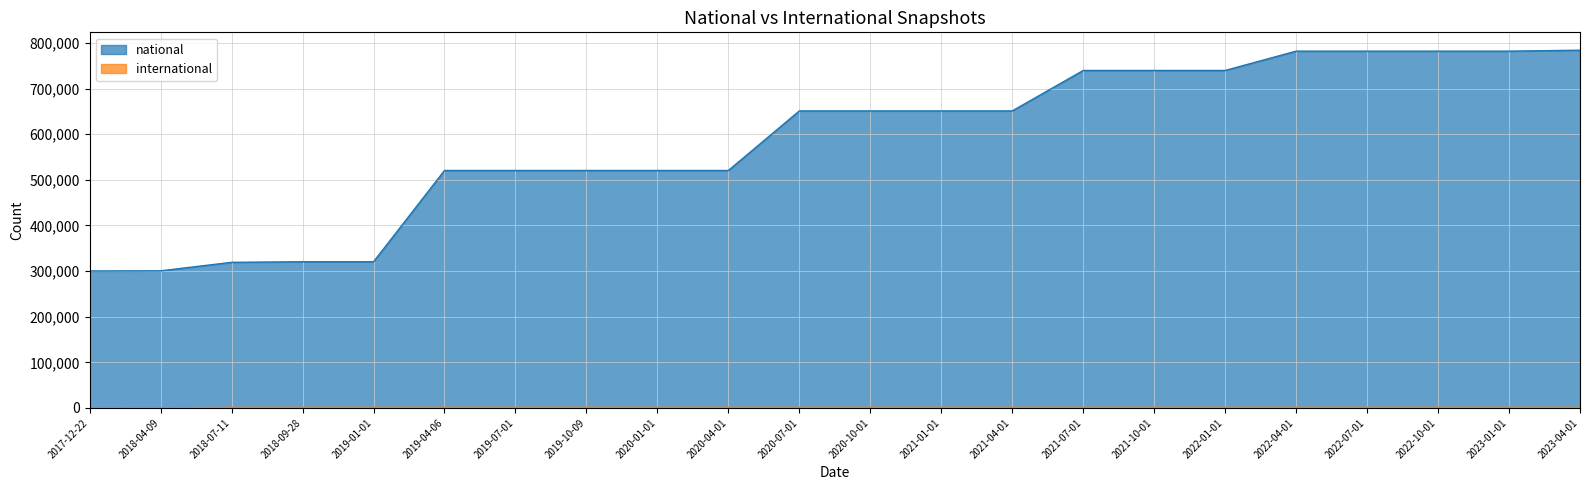

How many lines are shown in the chart?

2